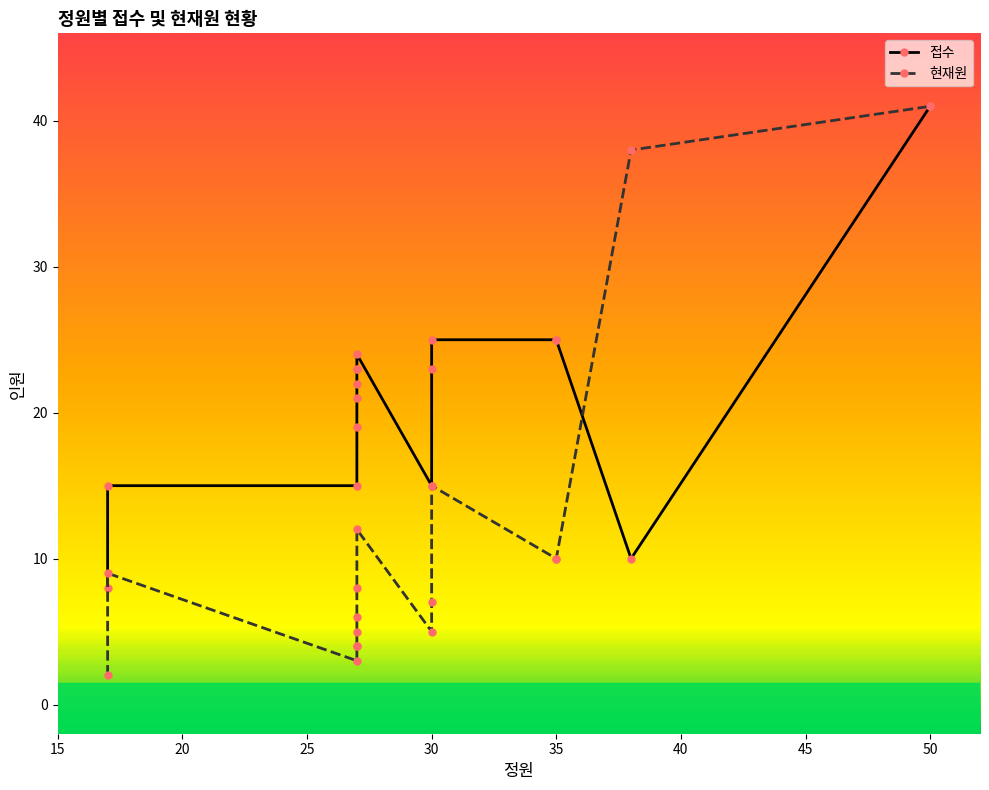

Which series has the largest range (max minus min)?

현재원